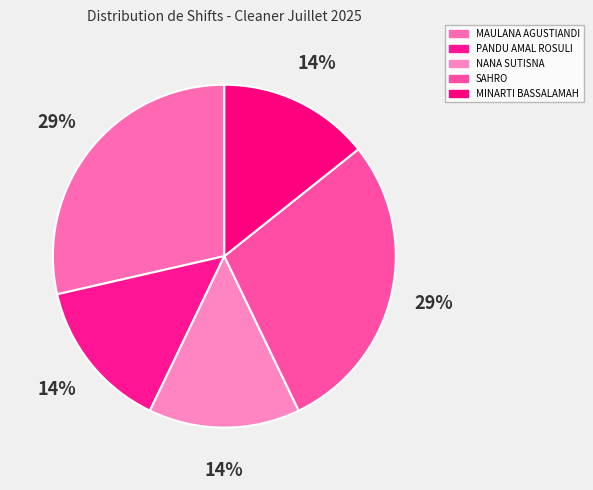

To the nearest percent, what is the combined percentage of SAHRO and PANDU AMAL ROSULI?

43%